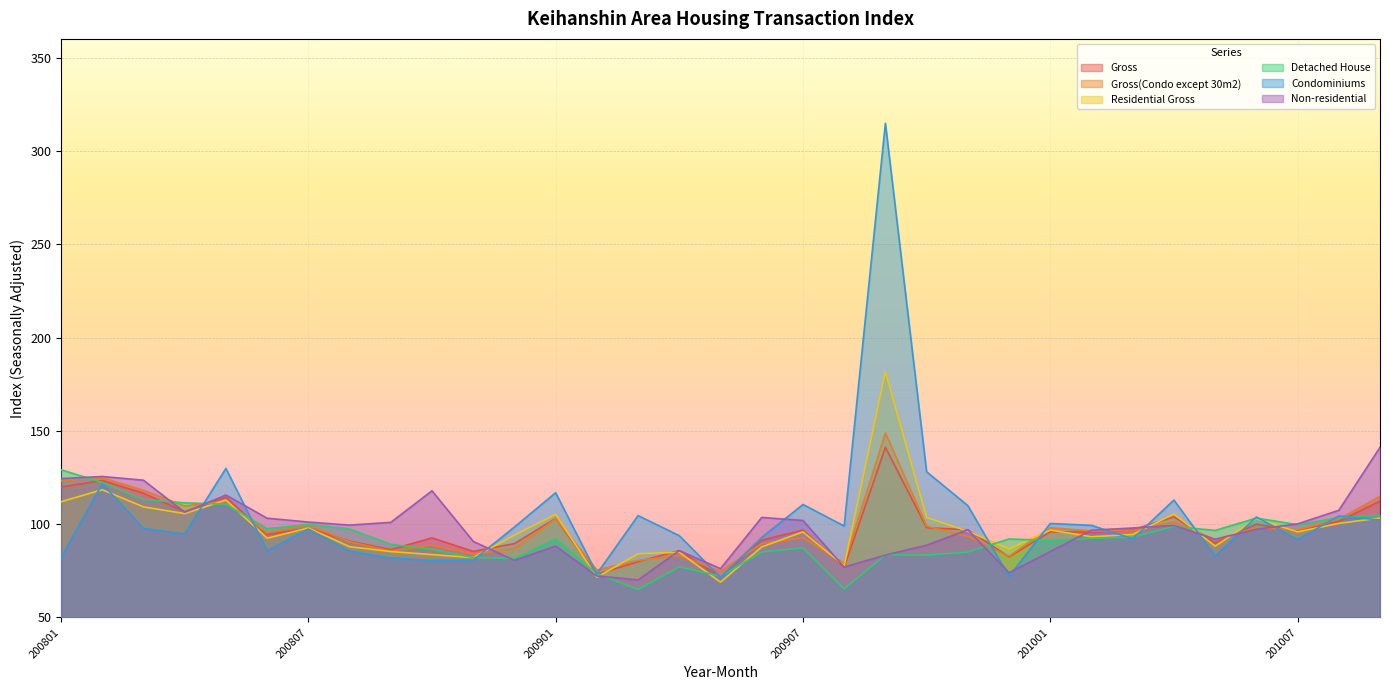

Reading right to left, list all the values displayed in this chart.

Gross: 201009=112.4	201008=101.5	201007=96.3	201006=100.0	201005=89.8	201004=103.9	201003=96.9	201002=95.7	201001=95.9	200912=82.5	200911=97.0	200910=98.1	200909=141.2	200908=76.9	200907=96.8	200906=91.4	200905=71.6	200904=85.9	200903=79.9	200902=73.1	200901=103.1	200812=89.6	200811=85.4	200810=92.7	200809=86.4	200808=90.9	200807=97.7	200806=94.4	200805=114.4	200804=106.7	200803=116.6	200802=123.4	200801=119.9
Gross(Condo except 30m2): 201009=114.9	201008=102.6	201007=97.0	201006=98.1	201005=91.7	201004=101.2	201003=96.6	201002=96.3	201001=98.1	200912=82.8	200911=93.5	200910=99.0	200909=148.8	200908=79.0	200907=92.7	200906=89.6	200905=74.7	200904=83.3	200903=80.6	200902=75.4	200901=103.0	200812=86.7	200811=84.0	200810=88.8	200809=85.6	200808=90.5	200807=99.6	200806=95.3	200805=112.3	200804=109.7	200803=118.1	200802=124.9	200801=123.1
Residential Gross: 201009=103.3	201008=100.4	201007=95.9	201006=103.0	201005=88.2	201004=105.5	201003=94.5	201002=93.2	201001=96.8	200912=86.7	200911=96.2	200910=103.6	200909=181.7	200908=77.7	200907=95.9	200906=87.8	200905=68.9	200904=84.9	200903=84.2	200902=71.6	200901=105.3	200812=94.1	200811=82.1	200810=83.7	200809=85.3	200808=87.9	200807=98.0	200806=92.5	200805=113.0	200804=105.6	200803=109.3	200802=118.5	200801=112.0
Detached House: 201009=104.9	201008=103.4	201007=99.8	201006=103.2	201005=96.6	201004=98.8	201003=93.1	201002=92.4	201001=91.2	200912=92.1	200911=85.0	200910=83.4	200909=83.6	200908=65.4	200907=87.3	200906=85.1	200905=72.1	200904=77.2	200903=65.0	200902=73.5	200901=92.2	200812=81.6	200811=82.1	200810=86.5	200809=89.2	200808=97.5	200807=99.9	200806=97.6	200805=110.7	200804=111.4	200803=113.2	200802=122.3	200801=129.1
Condominiums: 201009=102.2	201008=104.4	201007=91.7	201006=103.8	201005=82.8	201004=112.9	201003=92.2	201002=99.4	201001=100.4	200912=72.0	200911=109.9	200910=128.1	200909=314.8	200908=99.0	200907=110.5	200906=92.9	200905=71.5	200904=93.8	200903=104.6	200902=73.4	200901=116.8	200812=98.5	200811=80.7	200810=80.5	200809=81.9	200808=85.5	200807=97.4	200806=85.8	200805=129.9	200804=94.8	200803=97.7	200802=121.6	200801=82.1
Non-residential: 201009=141.1	201008=107.4	201007=100.1	201006=97.3	201005=91.9	201004=99.3	201003=97.9	201002=96.8	201001=85.3	200912=74.0	200911=97.0	200910=88.7	200909=83.4	200908=77.0	200907=102.0	200906=103.6	200905=76.2	200904=85.8	200903=70.2	200902=72.2	200901=88.2	200812=80.6	200811=90.8	200810=117.9	200809=101.0	200808=99.5	200807=101.1	200806=103.2	200805=115.6	200804=106.4	200803=123.5	200802=125.5	200801=124.4